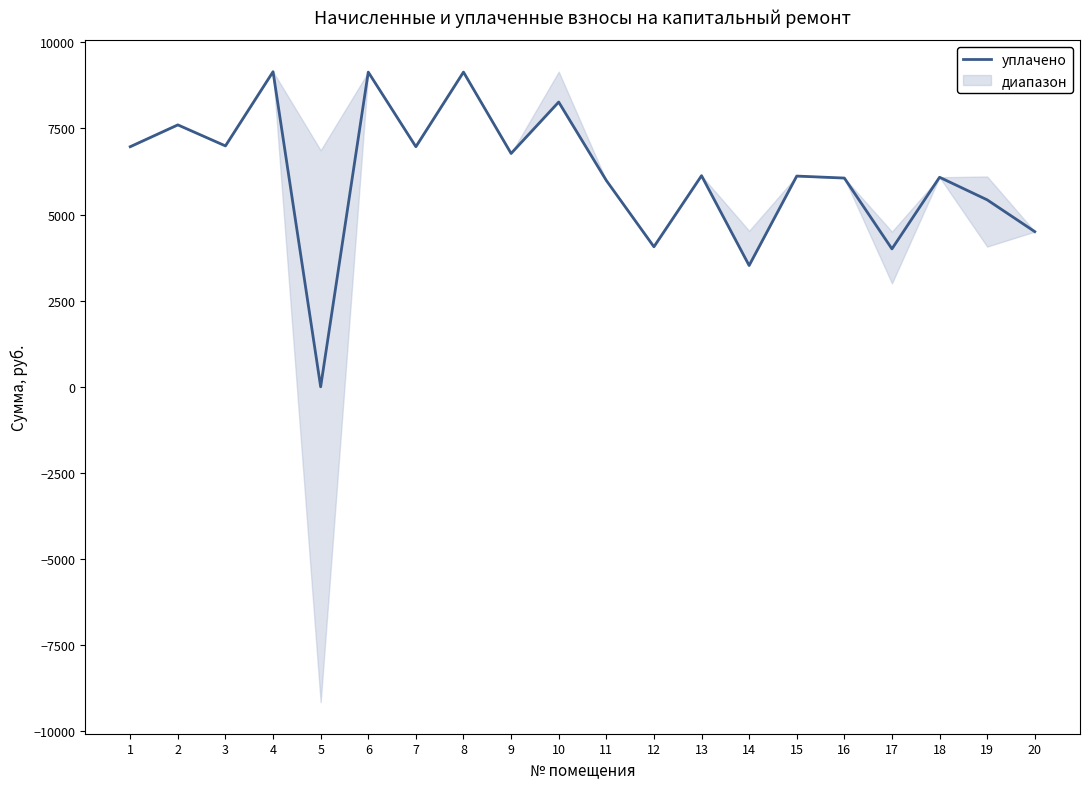

How many interior local peaks (higher than both neighbors) does the data have?

8